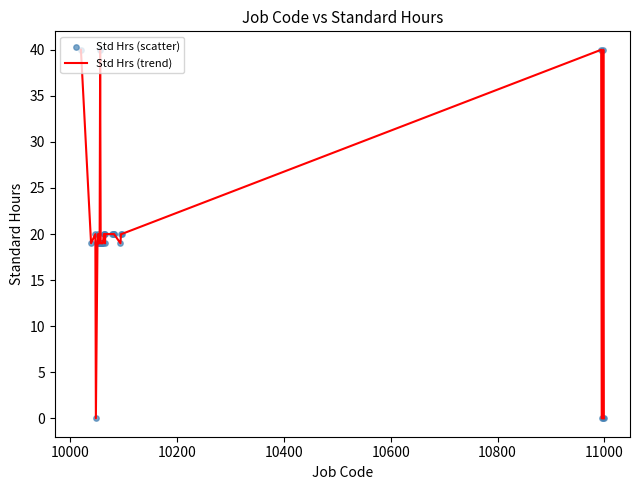

What is the greatest value displayed?

40.0